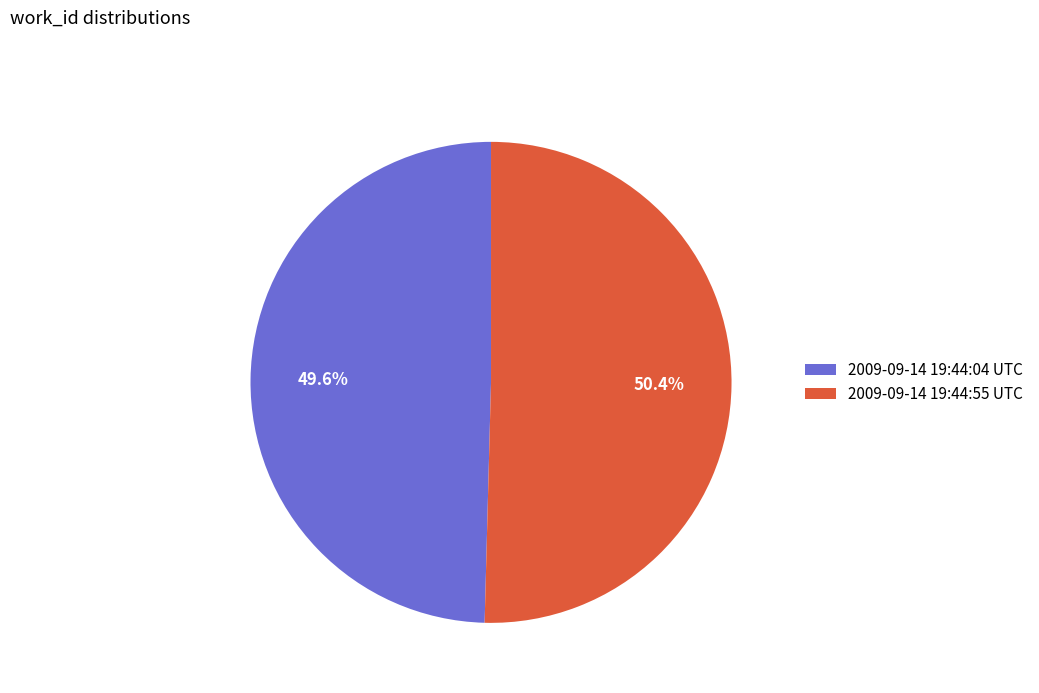

Which slice is the largest?

2009-09-14 19:44:55 UTC